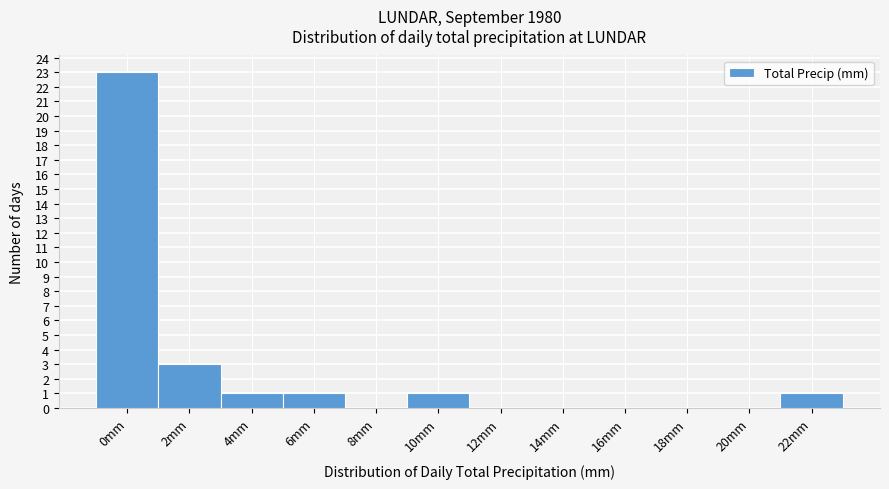

Reading right to left, extract all data points from this chart.

22mm=1	20mm=0	18mm=0	16mm=0	14mm=0	12mm=0	10mm=1	8mm=0	6mm=1	4mm=1	2mm=3	0mm=23